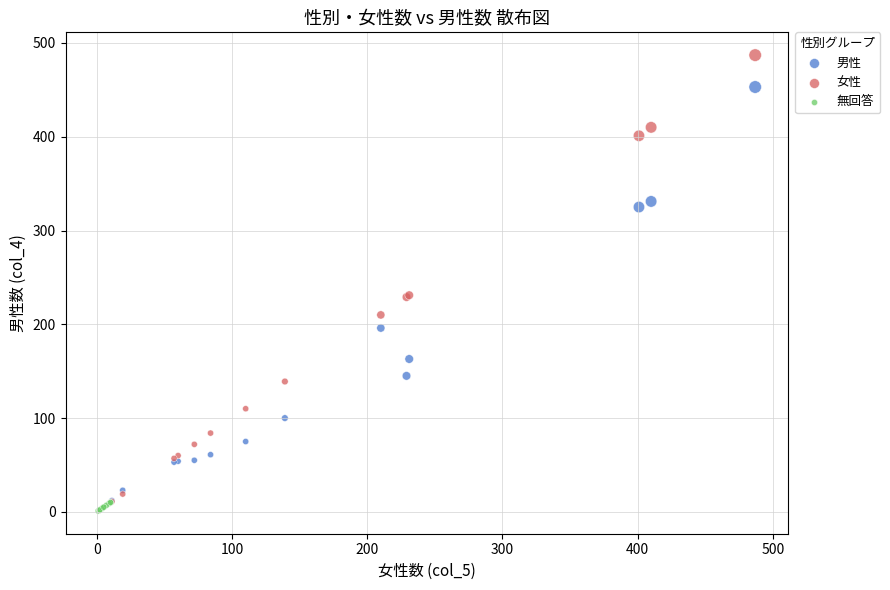

Which series has the widest spread of Y values?

女性